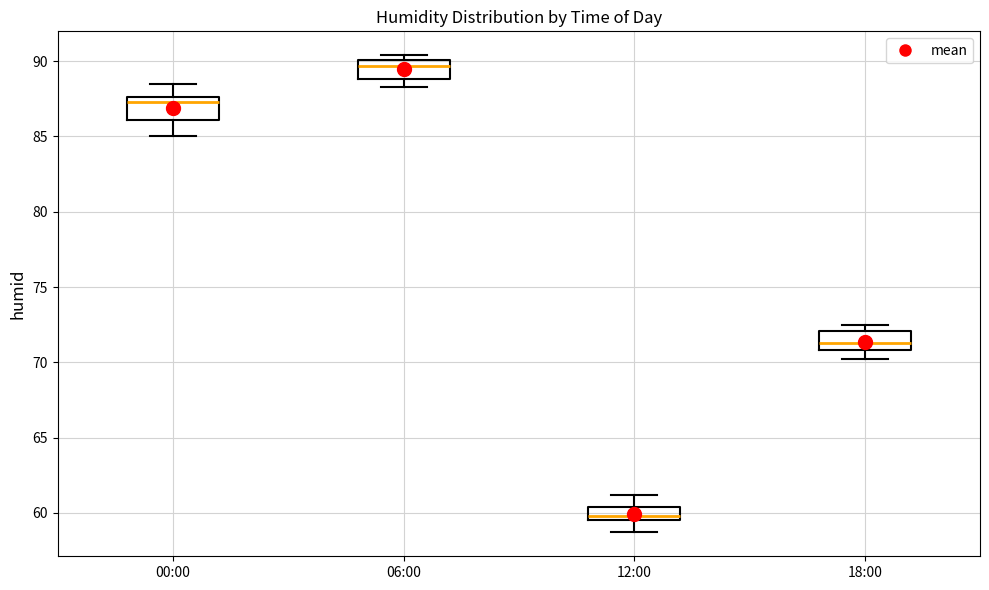

Where is the upper edge of the box for 12:00 on the y-axis? The values are not printed on the chart, so give them approximately, as read against the axis.

60.5